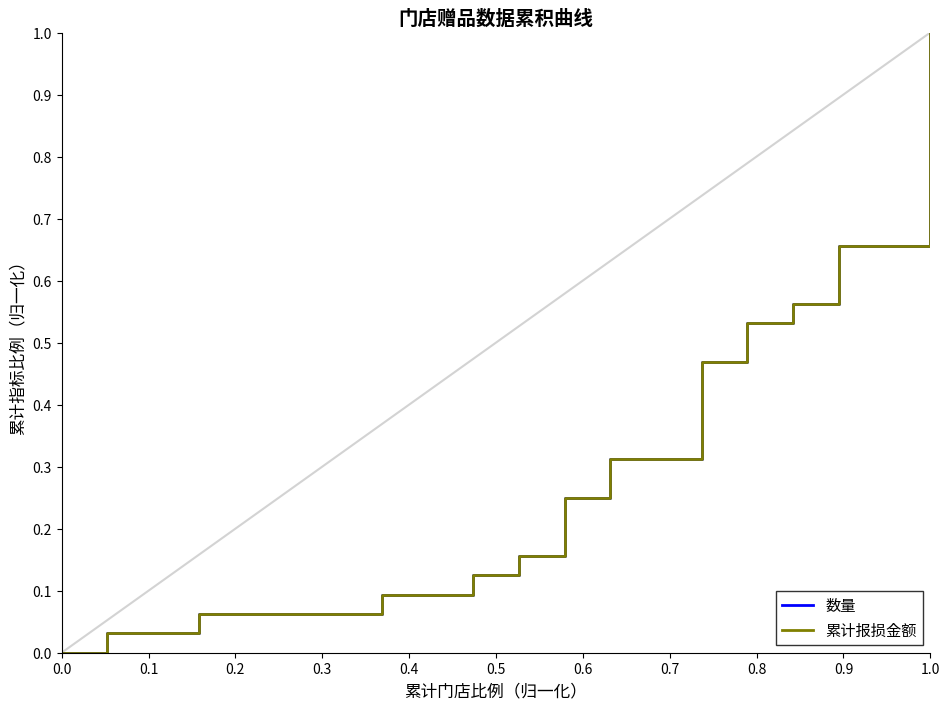

Is this an area chart (filled region under the line)?

No